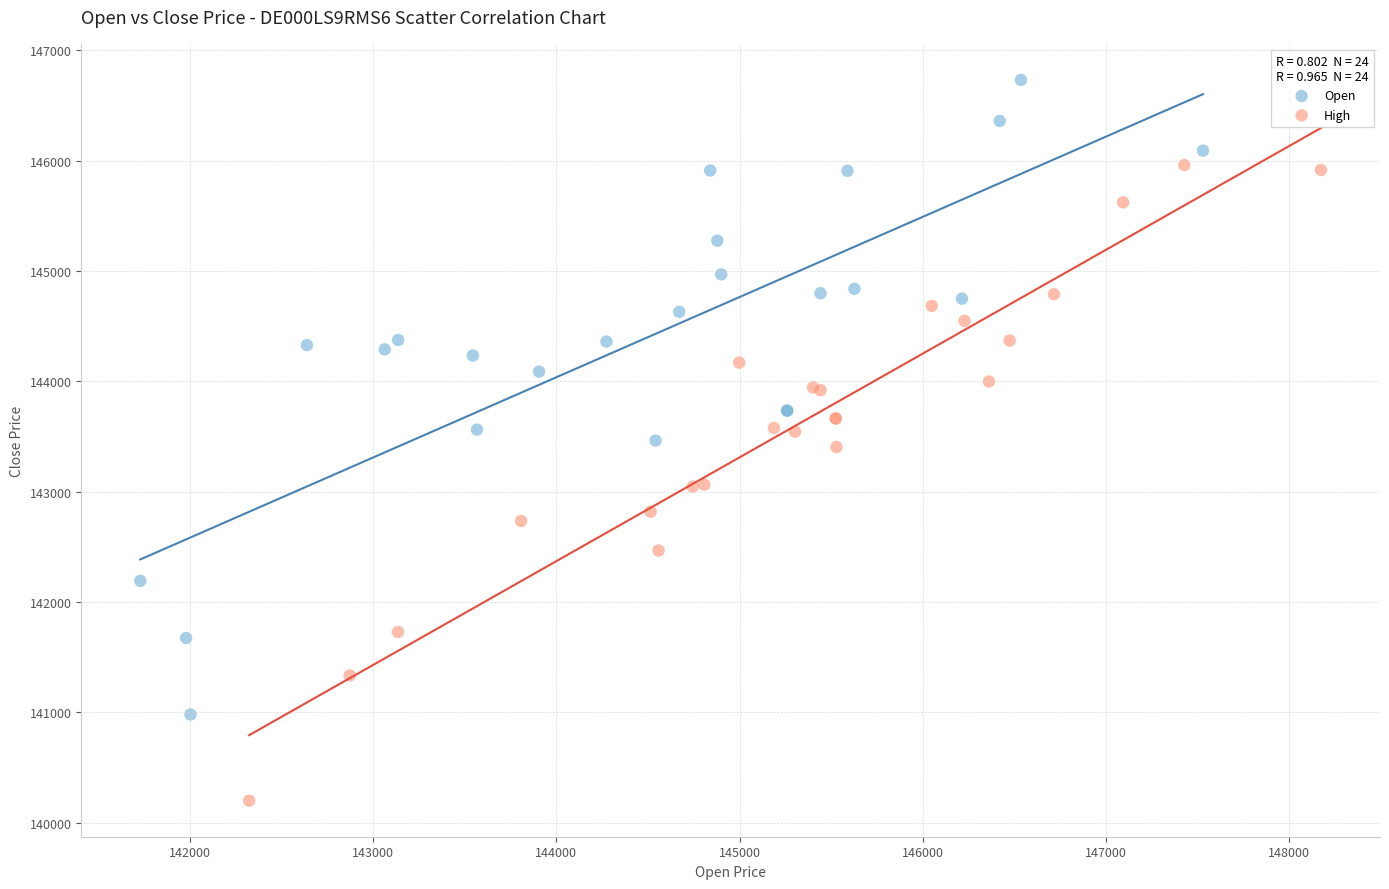

Which series contains the lowest Y value?

High